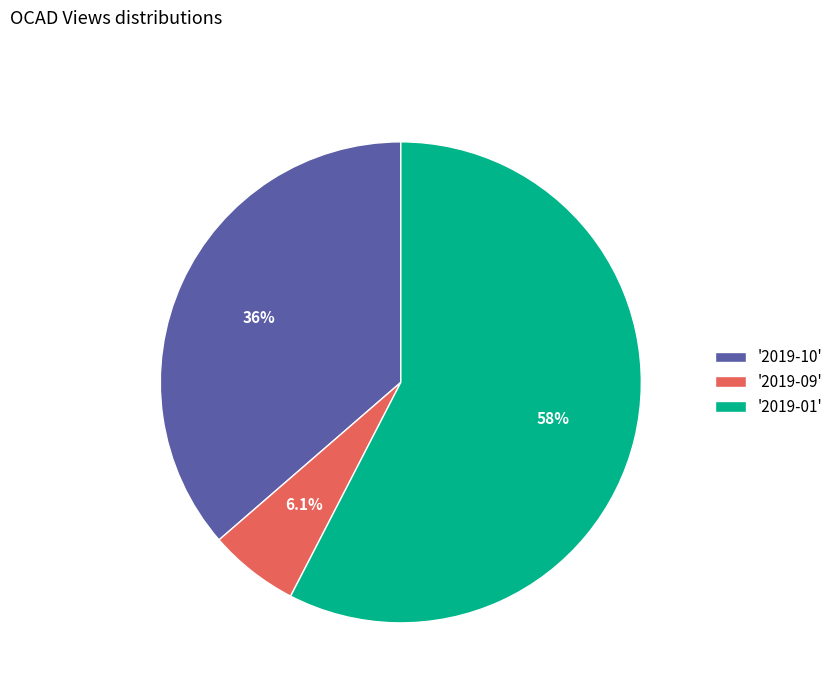

Which has a higher value, '2019-10' or '2019-01'?

'2019-01'